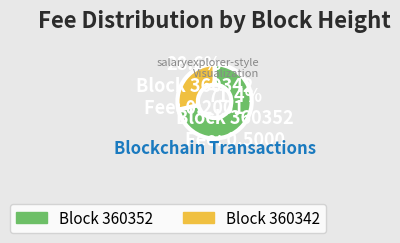

Is there any slice that represents more than half of the pie?

Yes